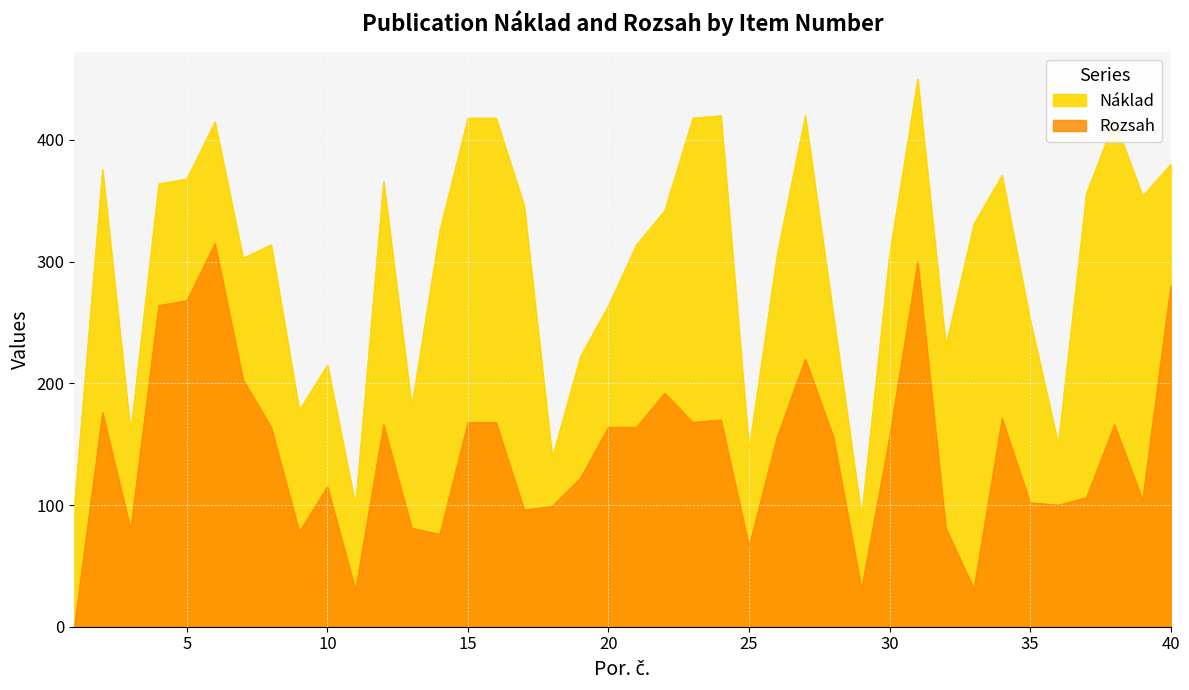

Which label corresponds to the largest value in the chart?

6